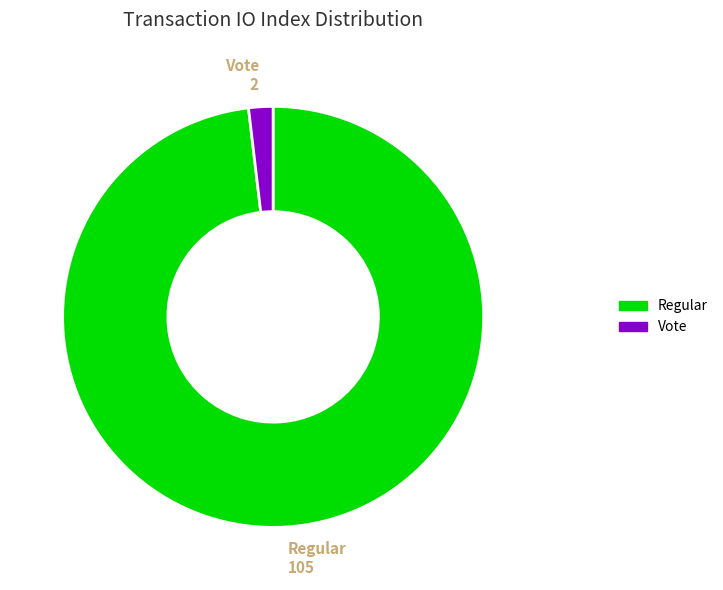

Does any single category account for the majority?

Yes